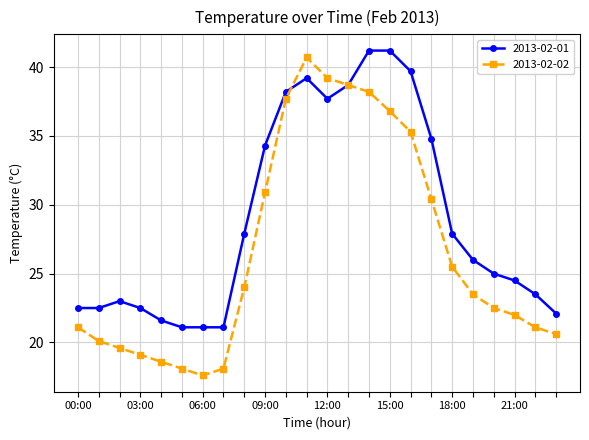

What is the smallest value displayed?

17.6